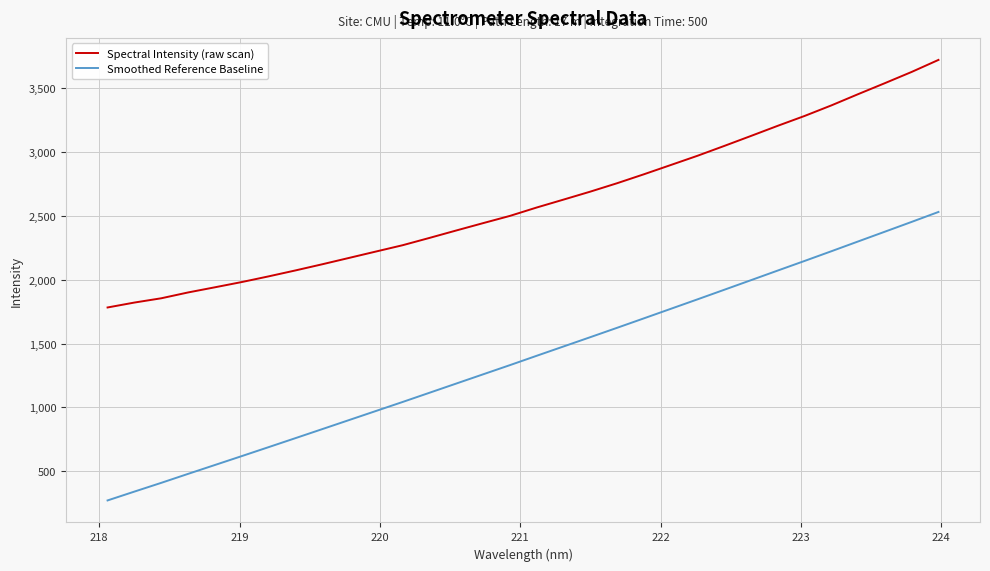

True or false: Smoothed Reference Baseline has more than 1 interior local peaks.

False